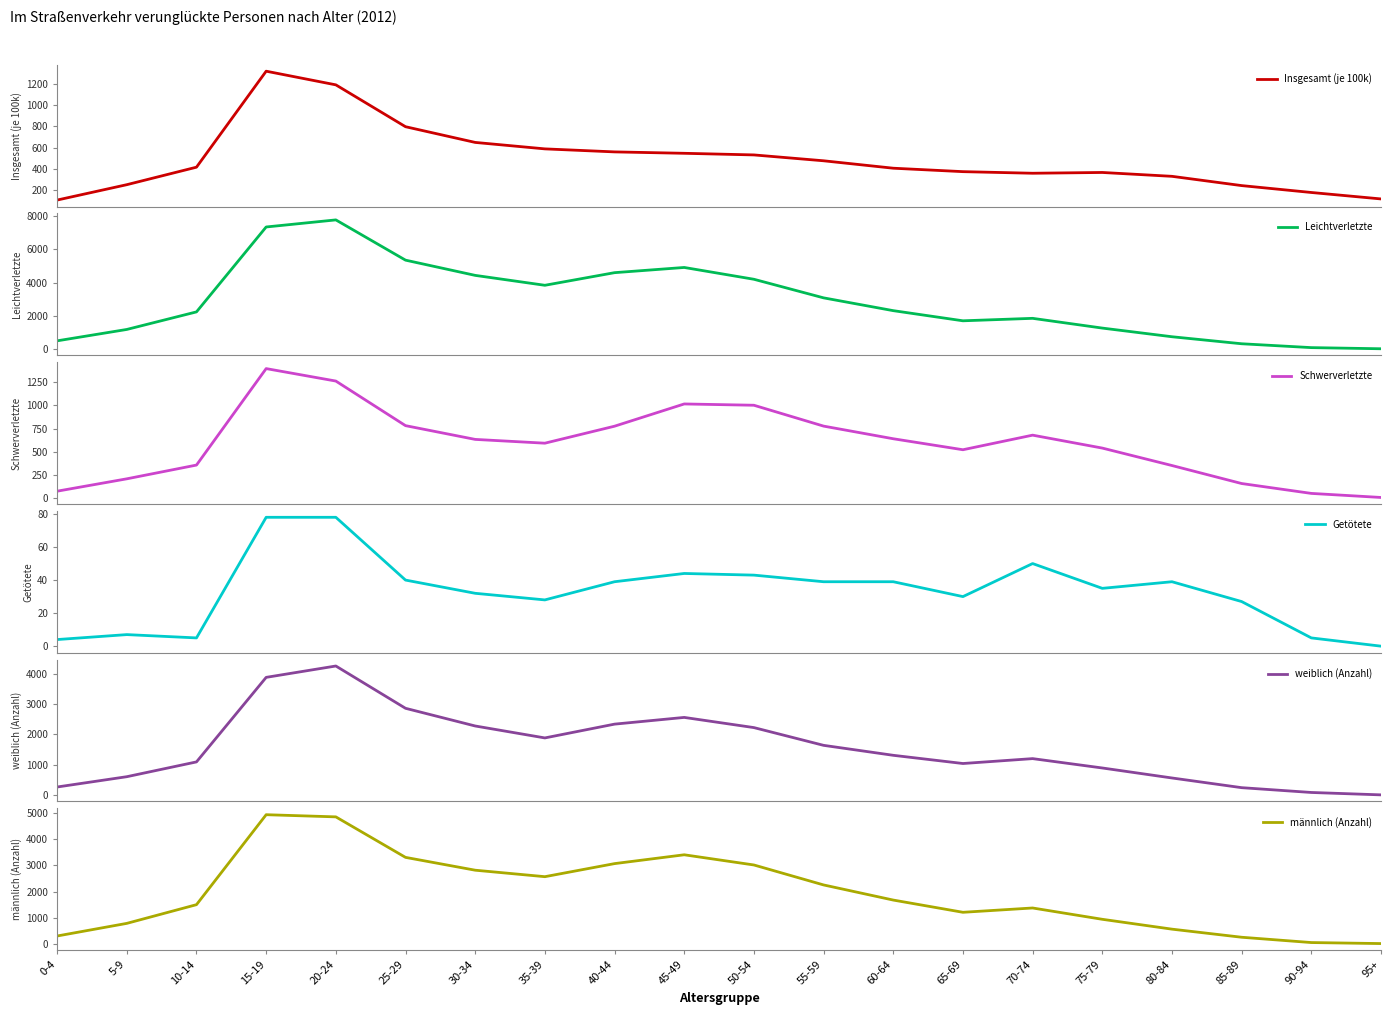

What is the value of the Schwerverletzte point at the 16th from the left?

538.0